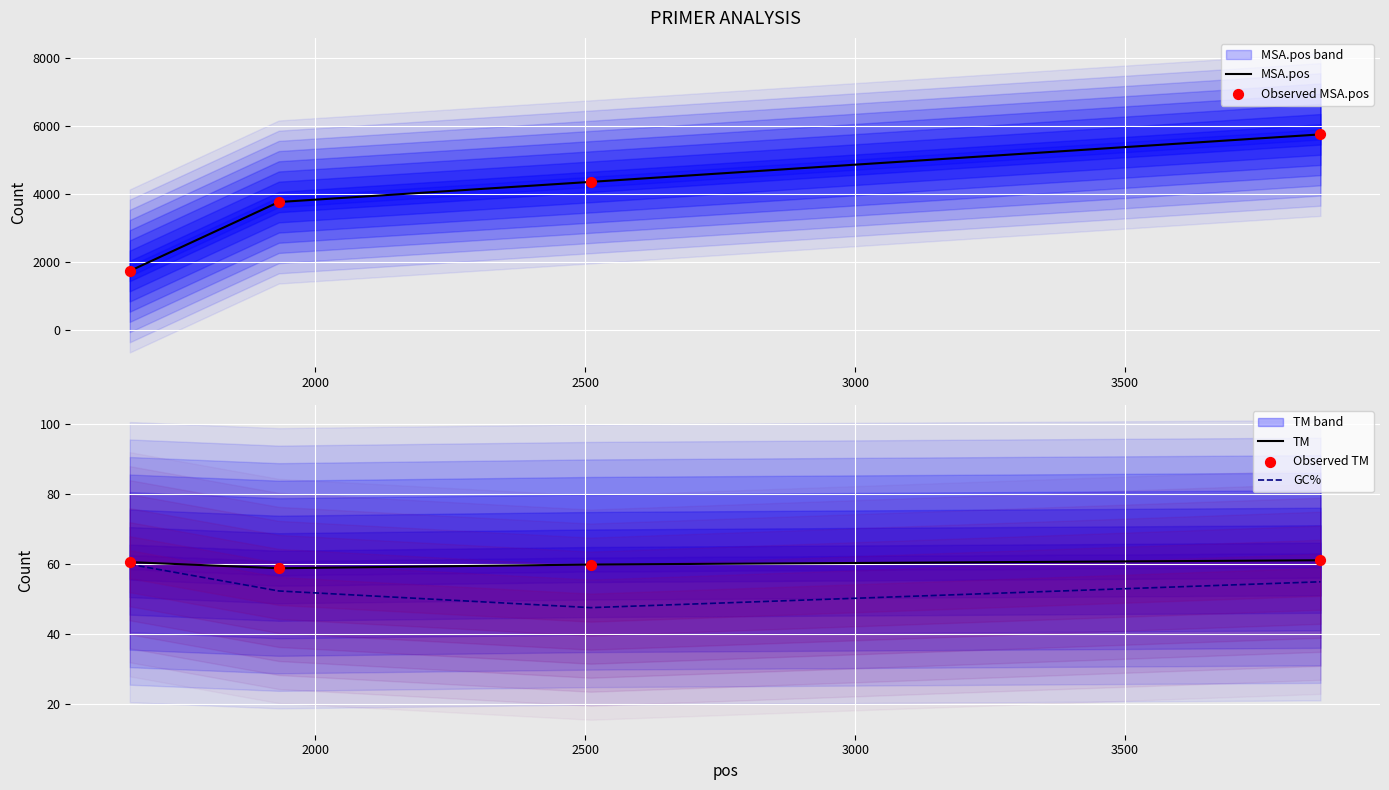

Which series has the largest total across all categories?

MSA.pos